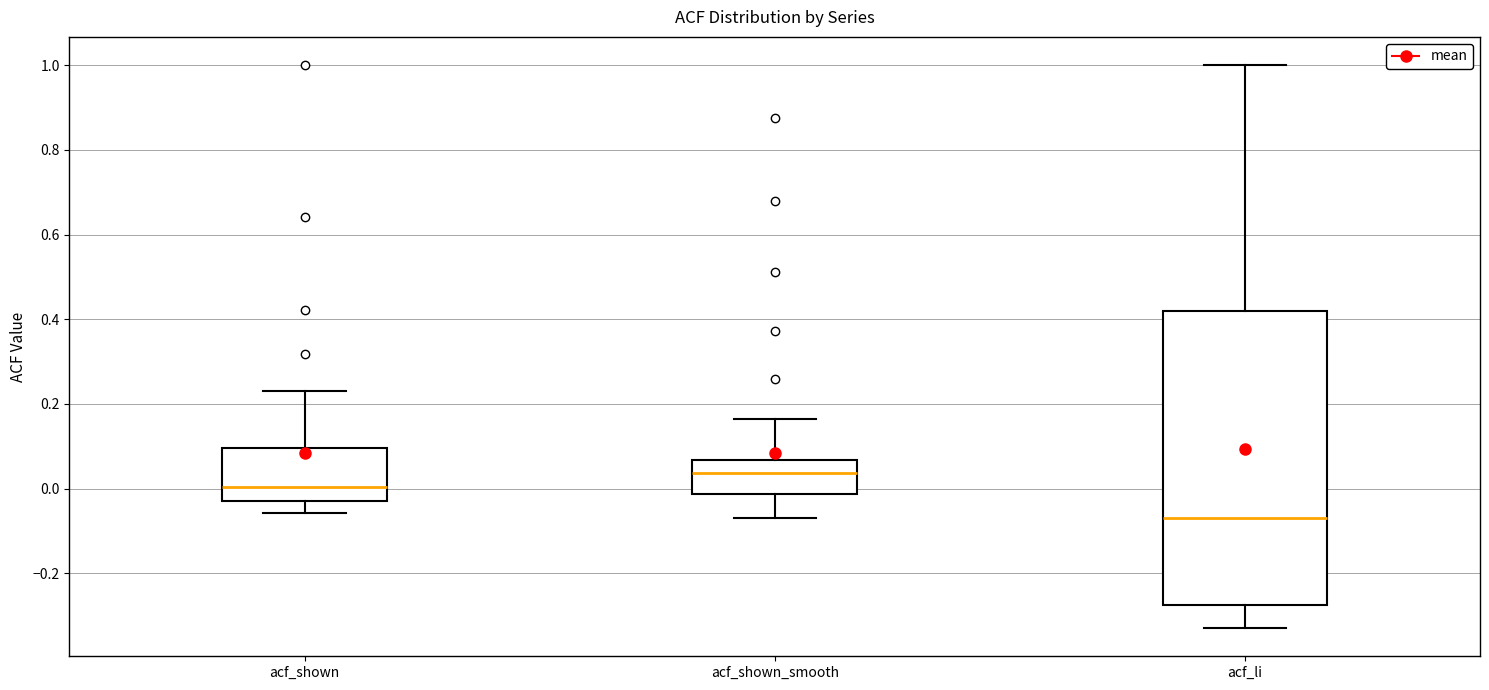

Where does the upper whisker of the box for acf_shown end on the y-axis? The values are not printed on the chart, so give them approximately, as read against the axis.

0.24